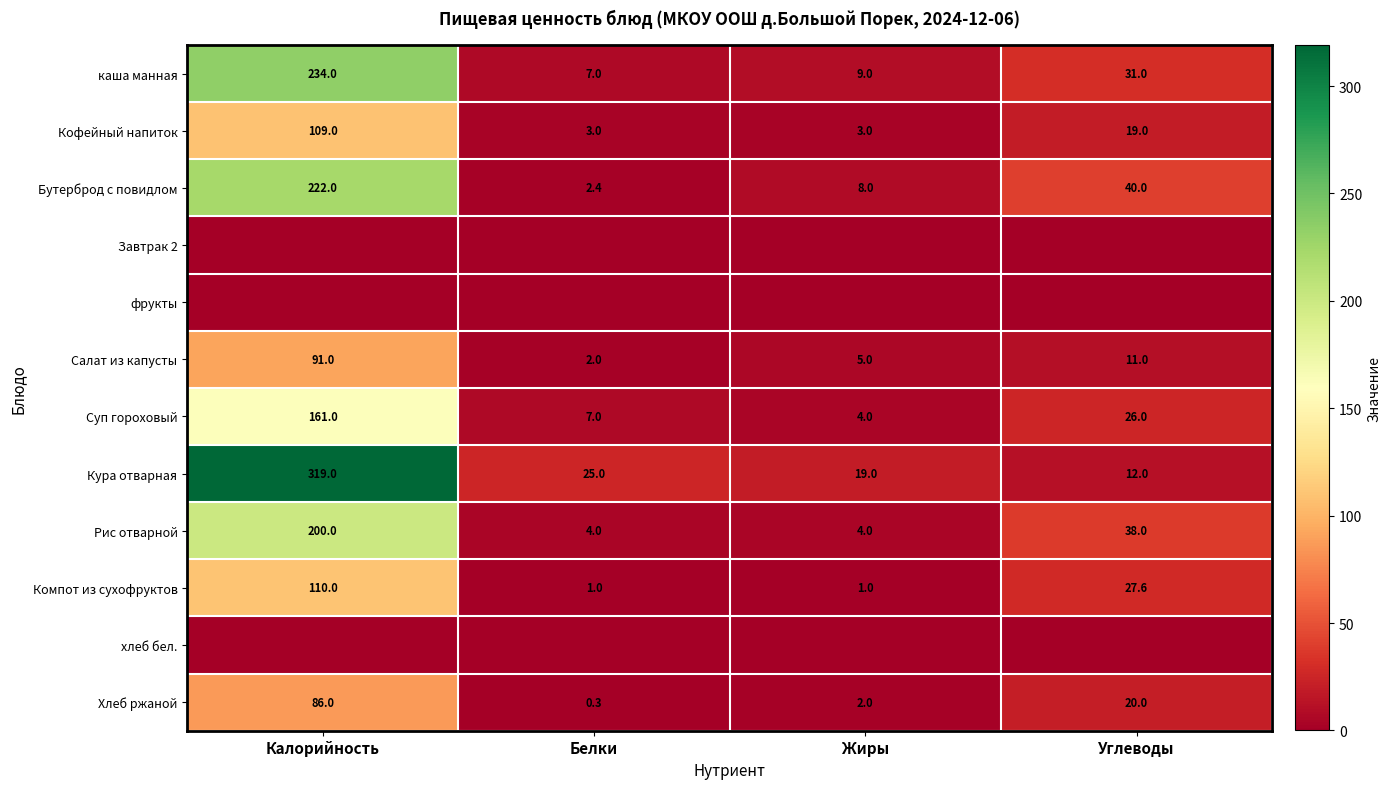

What is the minimum value for Компот из сухофруктов?

1.0